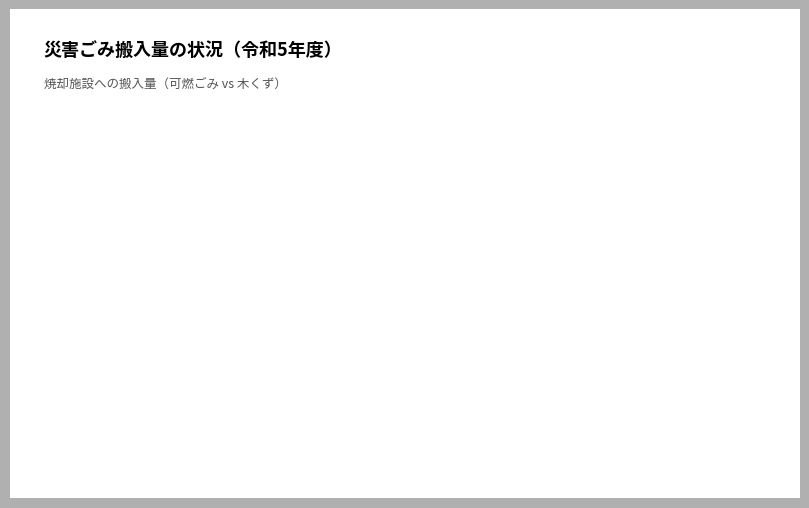

Is there any slice that represents more than half of the pie?

Yes